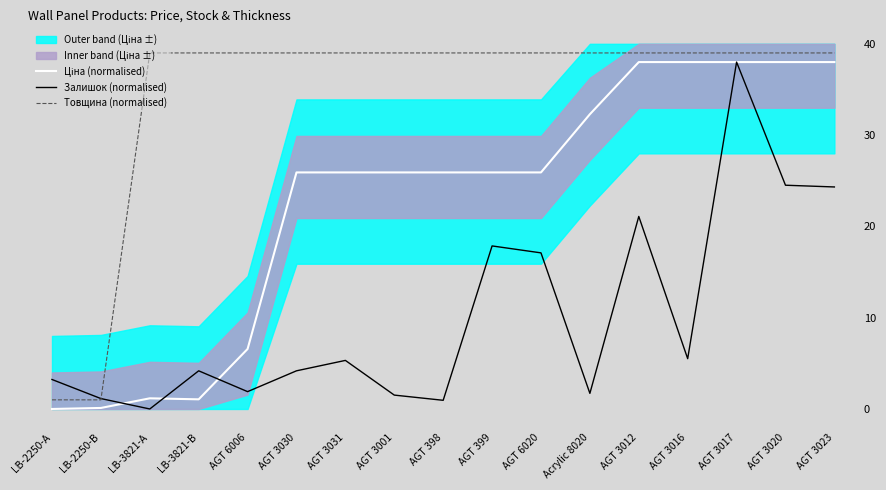

Does the chart display data point markers on the line(s)?

No